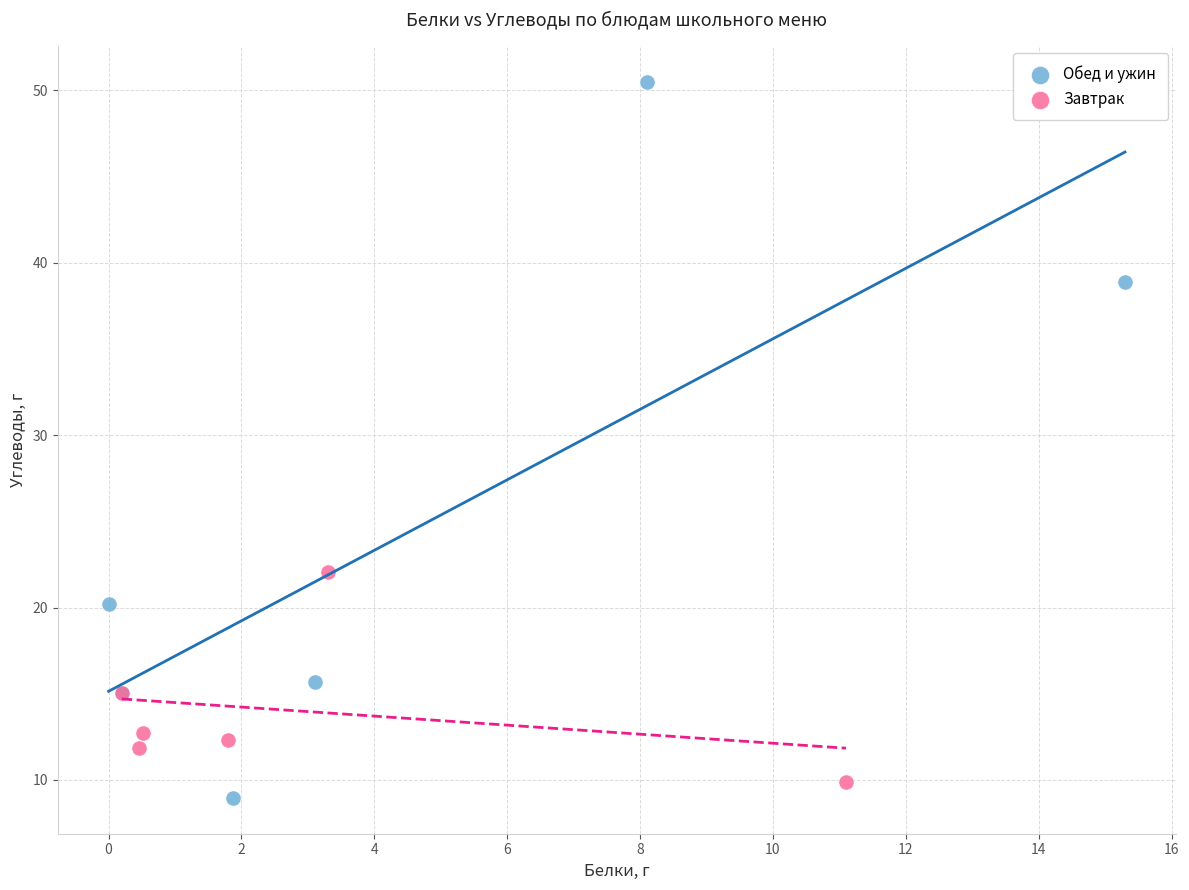

Which series has the widest spread of Y values?

Обед и ужин